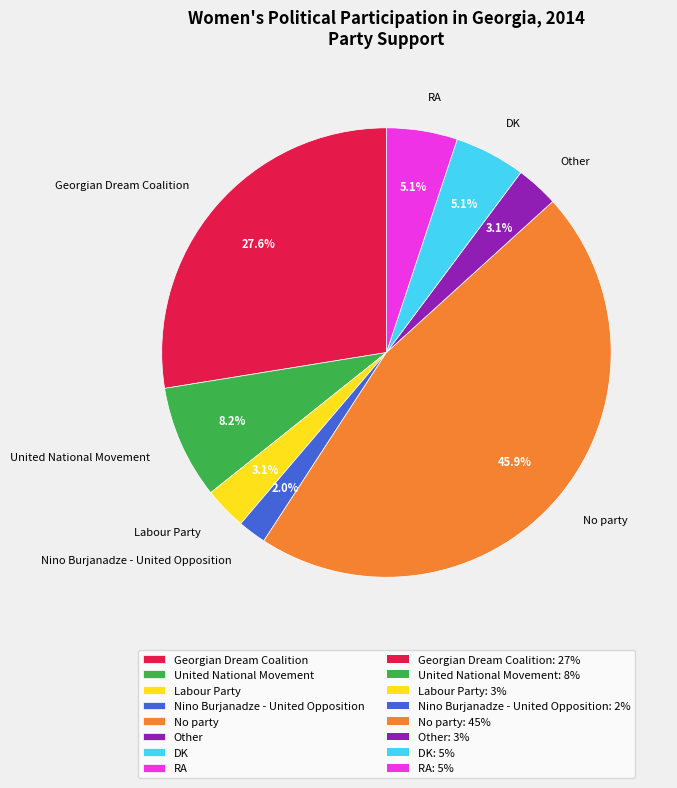

How many slices are in this pie chart?

8